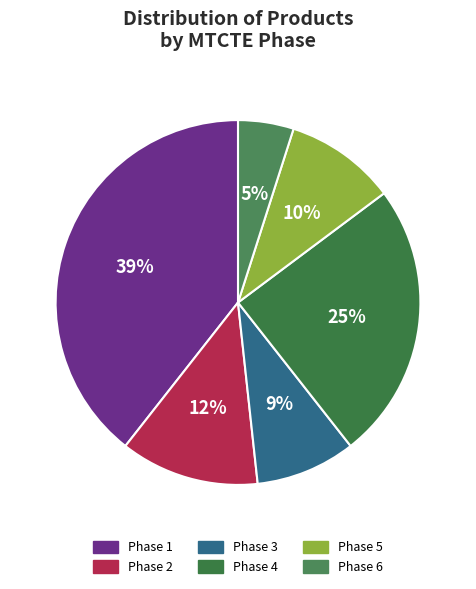

How many slices are in this pie chart?

6